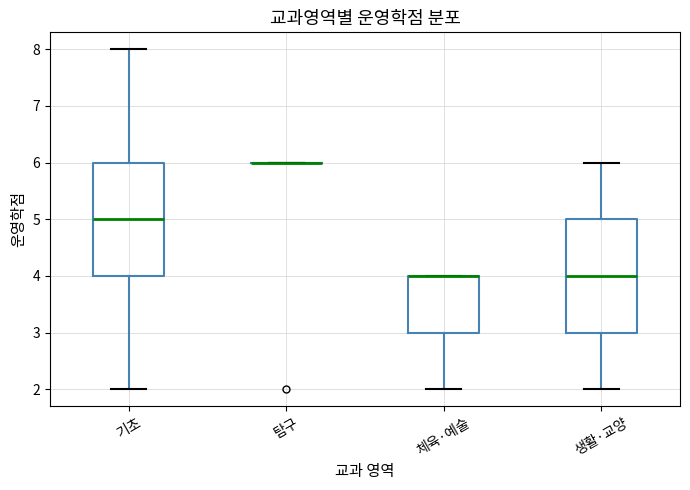

Where does the lower whisker of the box for 기초 end on the y-axis? The values are not printed on the chart, so give them approximately, as read against the axis.

2